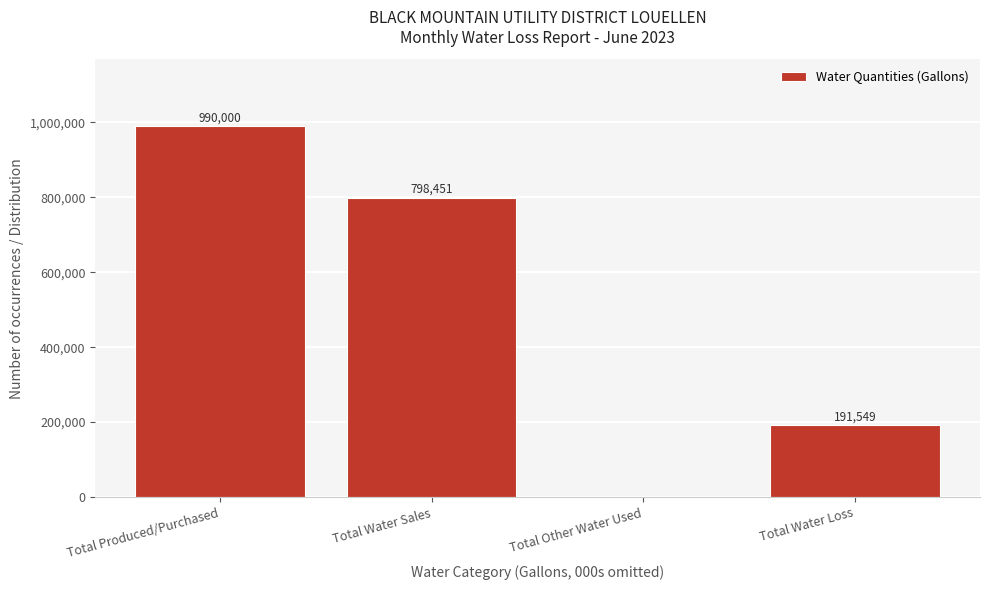

Reading left to right, list all the values displayed in this chart.

Total Produced/Purchased=990000	Total Water Sales=798451	Total Other Water Used=0	Total Water Loss=191549